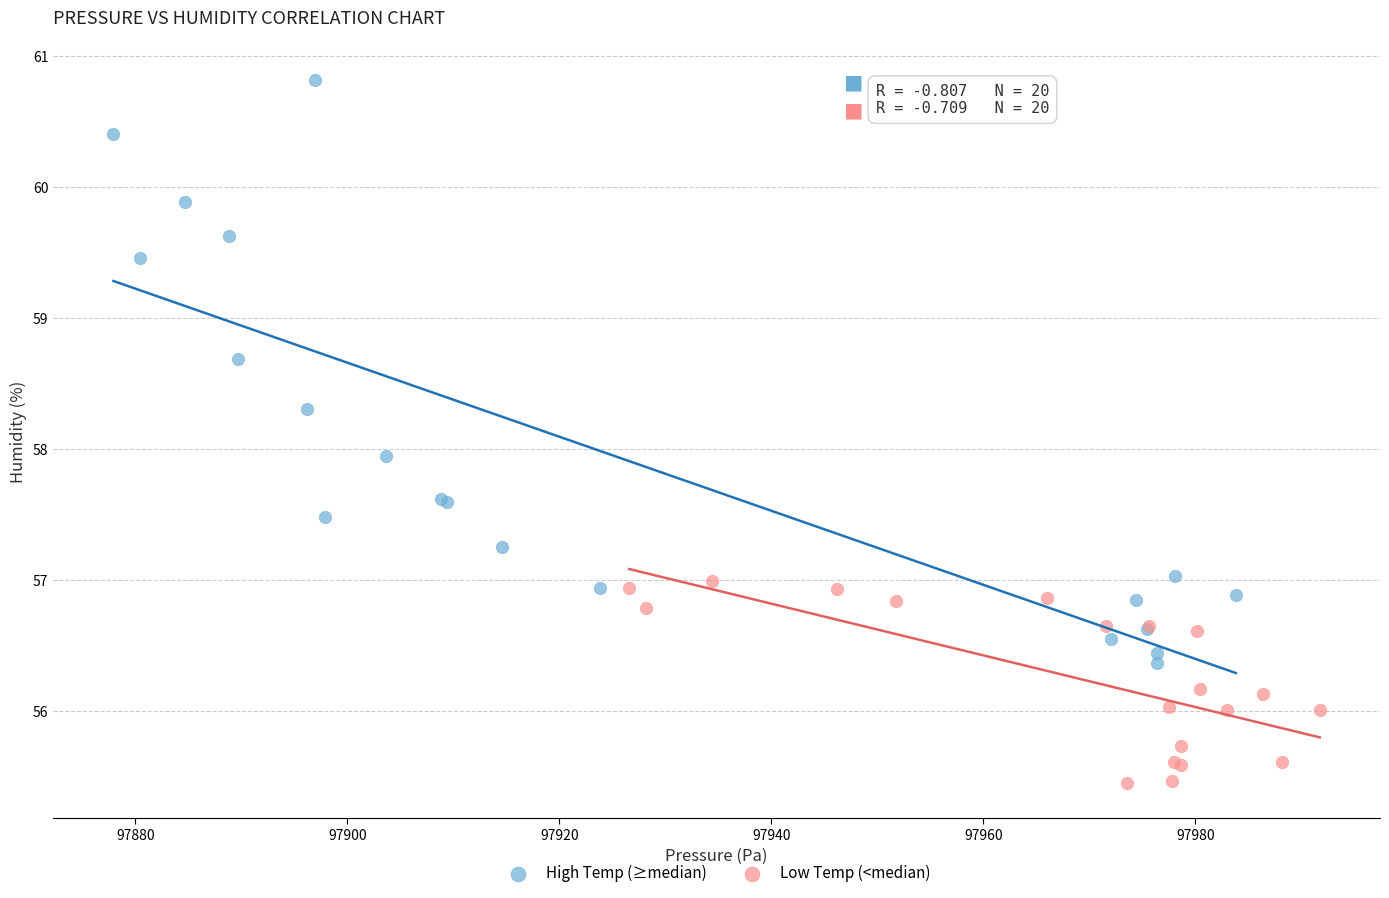

Which series reaches the minimum Y coordinate?

Low Temp (<median)